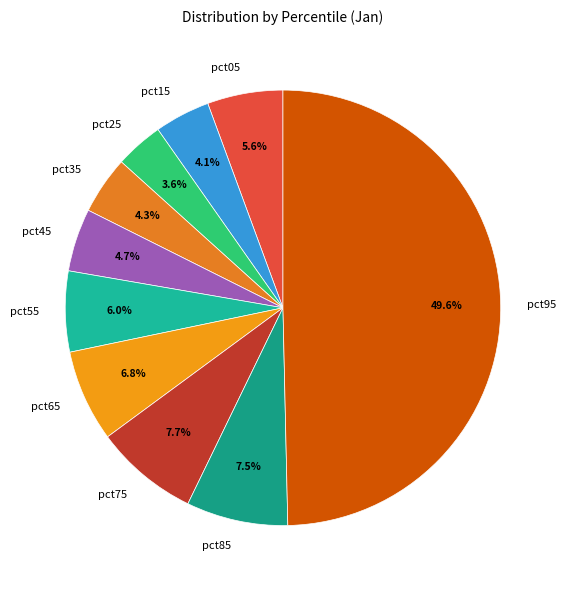

Count the number of slices in the pie.

10